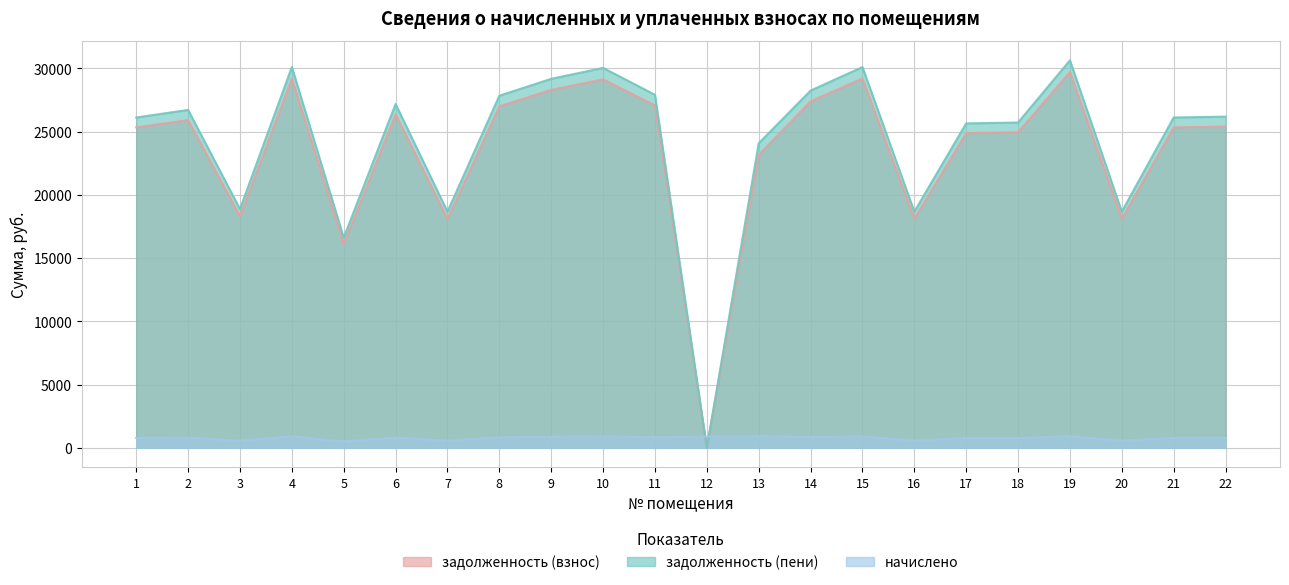

Reading left to right, what are all the values shown in this chart?

задолженность (взнос): 1=25339.1	2=25919.4	3=18311.3	4=29207.6	5=16119.0	6=26370.8	7=18111.2	8=27009.0	9=28305.1	10=29143.2	11=27079.9	12=0.0	13=23168.6	14=27402.4	15=29207.6	16=18111.2	17=24887.6	18=24952.3	19=29723.4	20=18111.2	21=25339.1	22=25403.6
начислено: 1=782.9	2=800.8	3=565.7	4=902.4	5=498.0	6=814.7	7=559.6	8=834.5	9=874.5	10=900.4	11=836.6	12=888.4	13=914.3	14=846.6	15=902.4	16=559.6	17=768.9	18=770.9	19=918.3	20=559.6	21=782.9	22=784.9
задолженность (пени): 1=26121.9	2=26720.2	3=18877.0	4=30110.0	5=16617.0	6=27185.6	7=18670.8	8=27843.5	9=29179.6	10=30043.6	11=27916.6	12=0.0	13=24083.0	14=28249.0	15=30110.0	16=18670.8	17=25656.5	18=25723.2	19=30641.7	20=18670.8	21=26121.9	22=26188.5